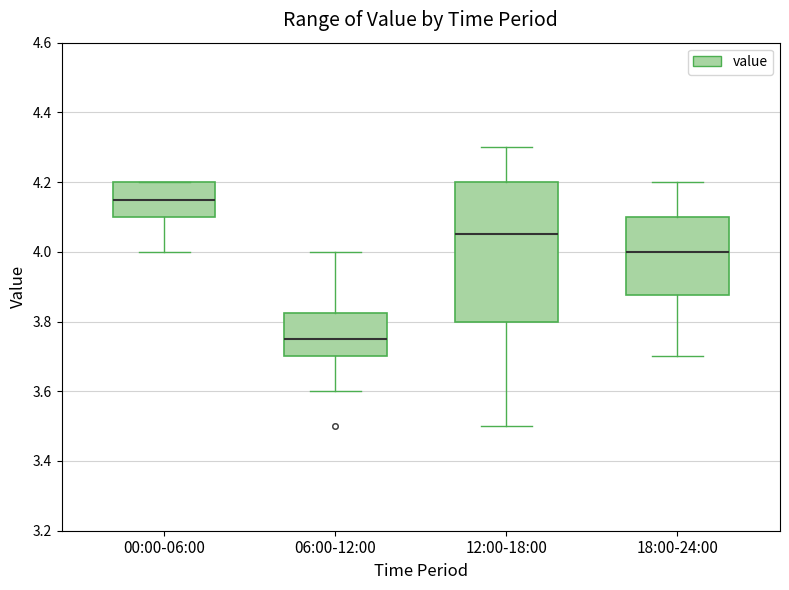

Comparing the boxes themselves (not the whiskers), which one is the tallest?

12:00-18:00